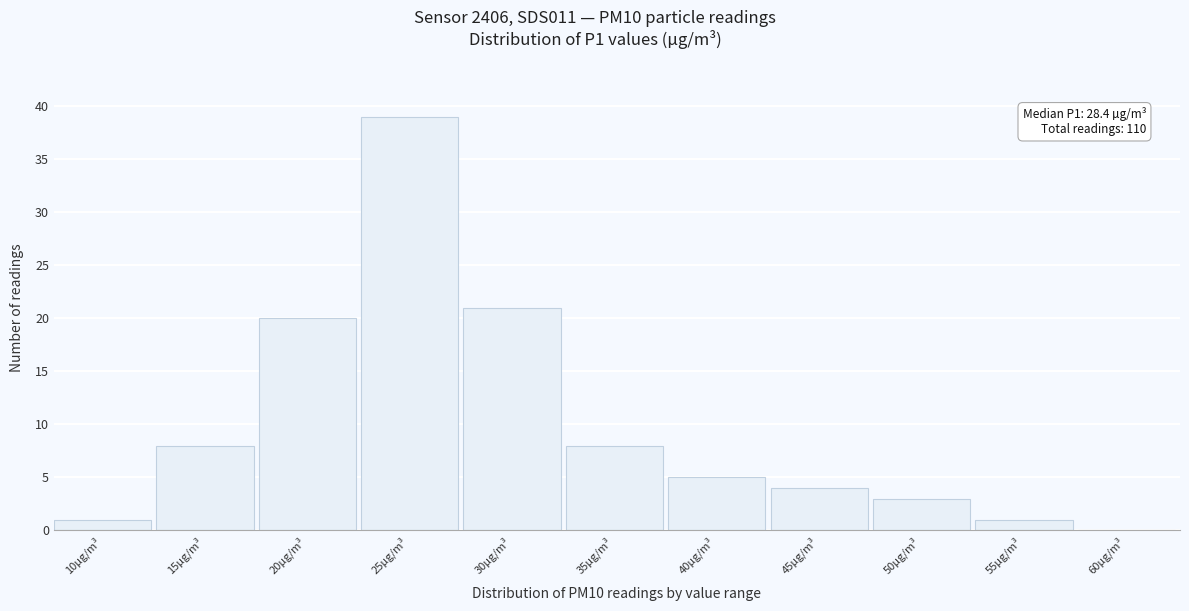

Reading left to right, extract all data points from this chart.

10µg/m³=1	15µg/m³=8	20µg/m³=20	25µg/m³=39	30µg/m³=21	35µg/m³=8	40µg/m³=5	45µg/m³=4	50µg/m³=3	55µg/m³=1	60µg/m³=0